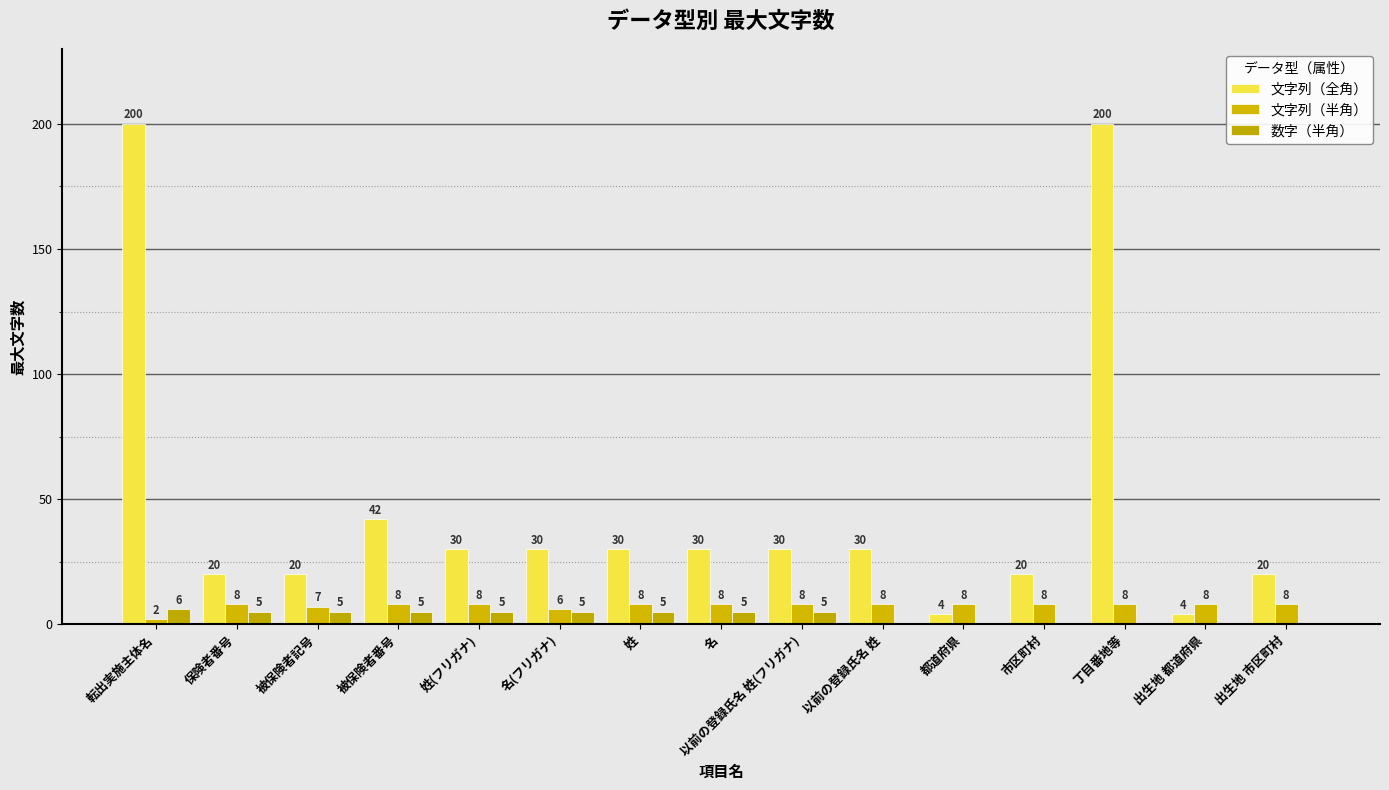

How many groups of bars are there?

15